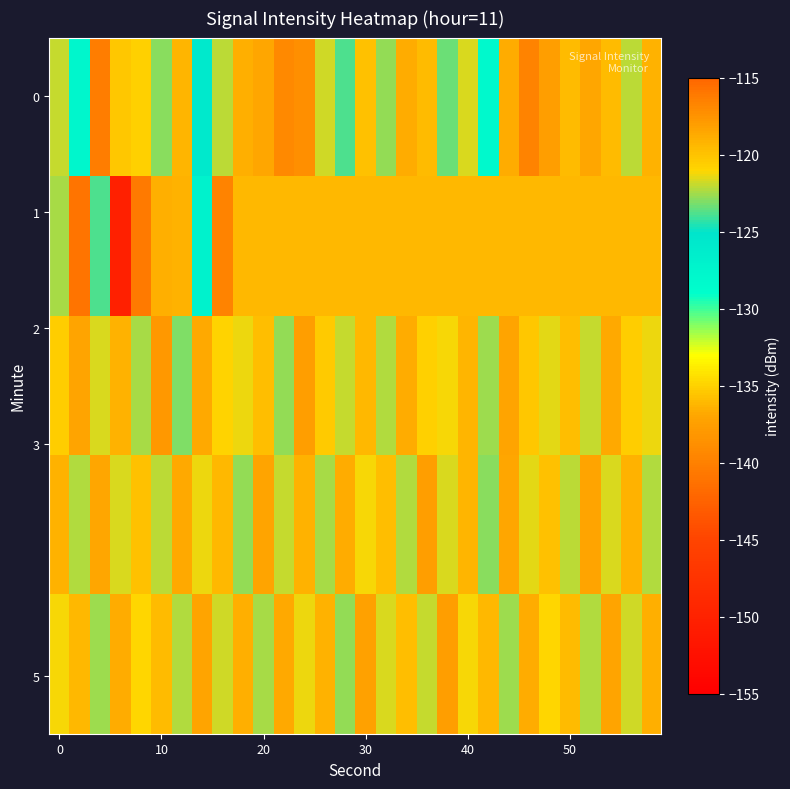

Count the number of categories in the chart.

30